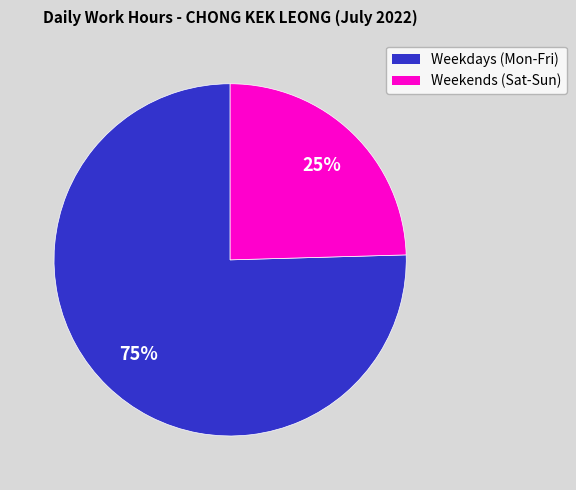

How many slices are in this pie chart?

2